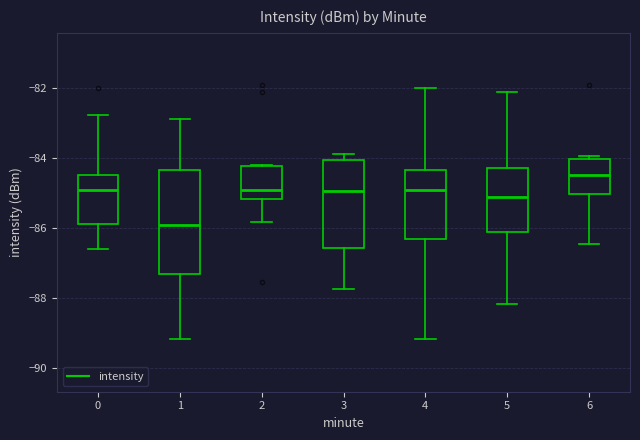

Which box's median line is the lowest?

1